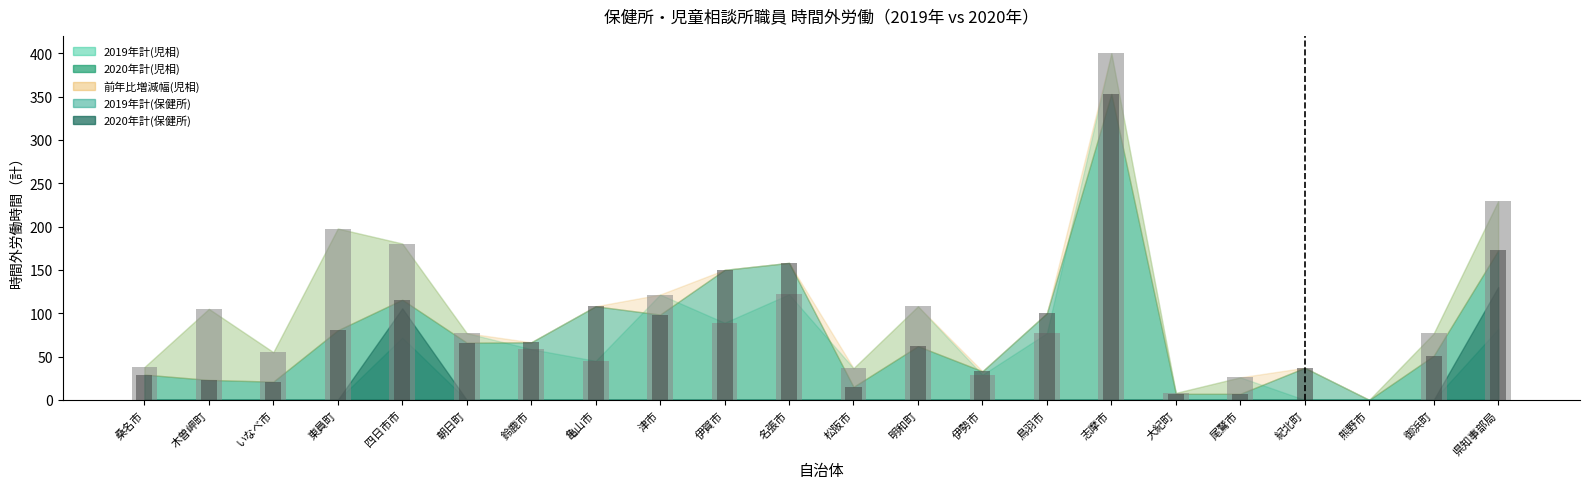

Is the value of 2020年_児相_bar at いなべ市 greater than the value of 2019年_児相_bar at 亀山市?

No